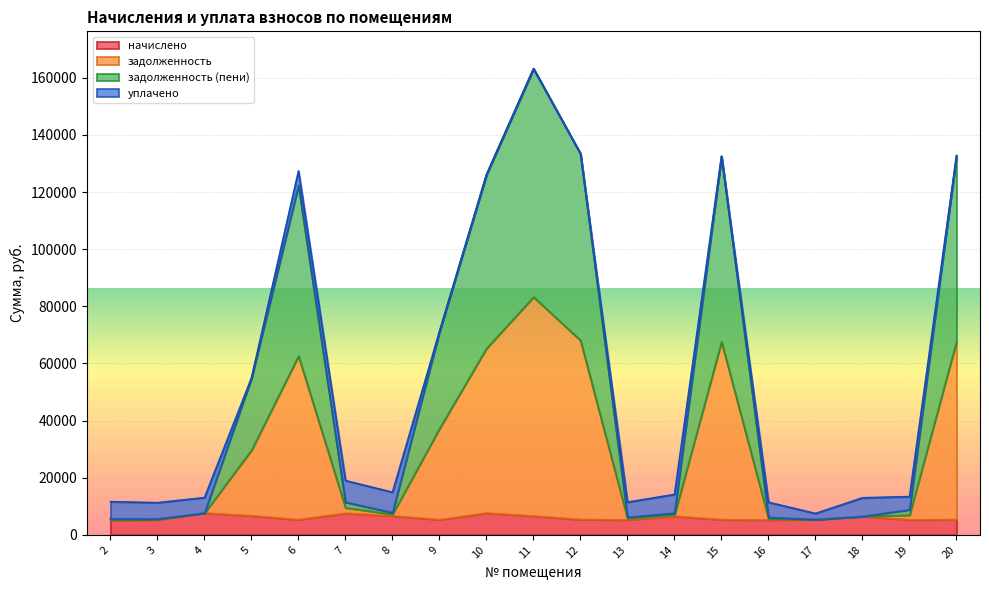

How many values in the начислено series are below 5397?

9